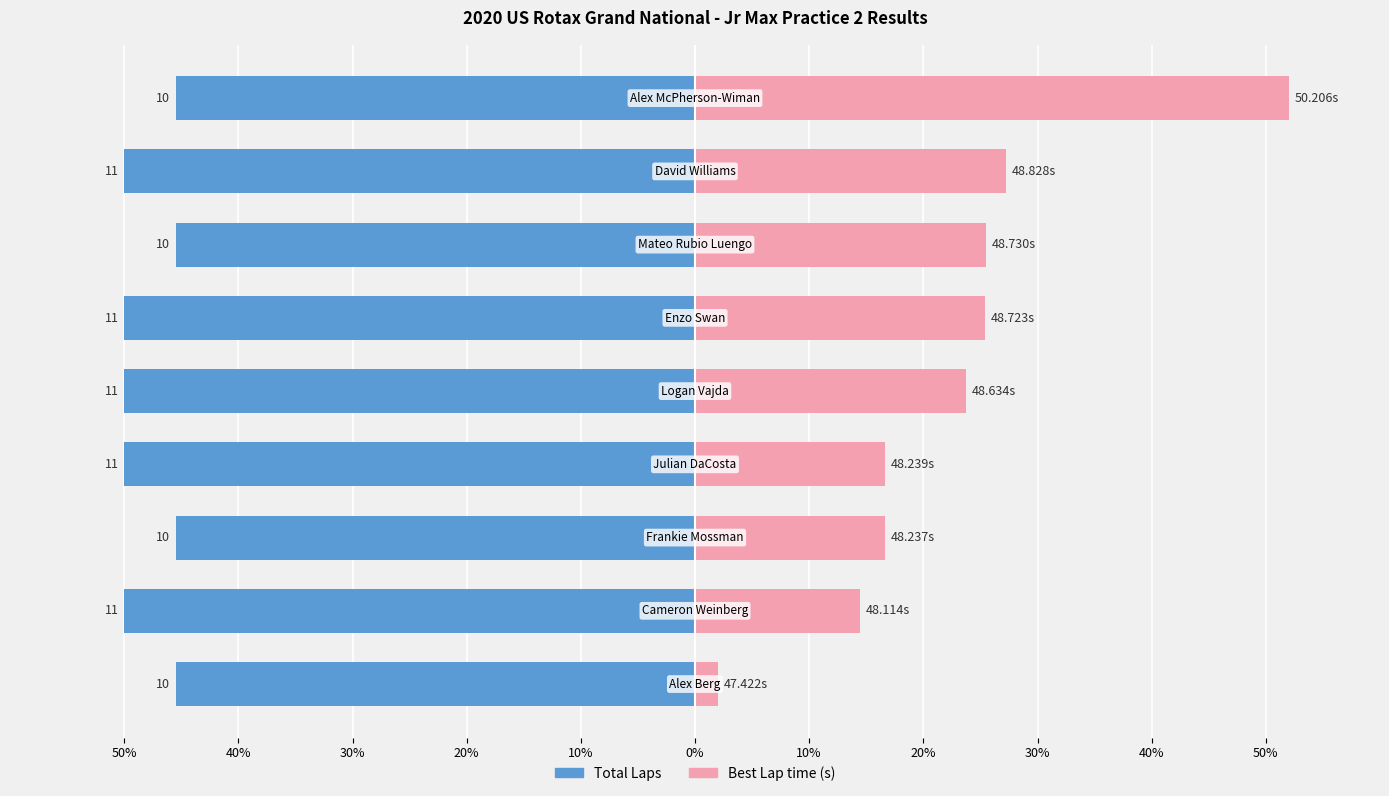

What are all the series names shown in the legend?

Total Laps, Best Lap time (s)